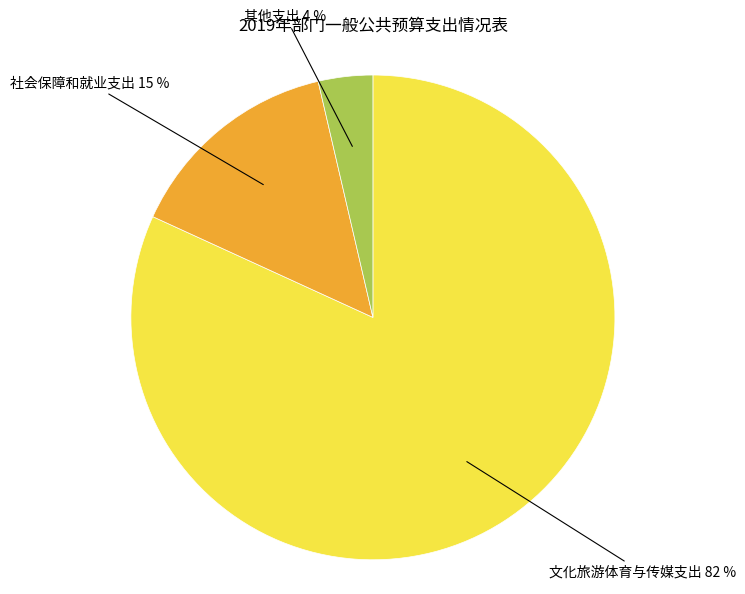

To the nearest percent, what is the average slice percentage?

33%